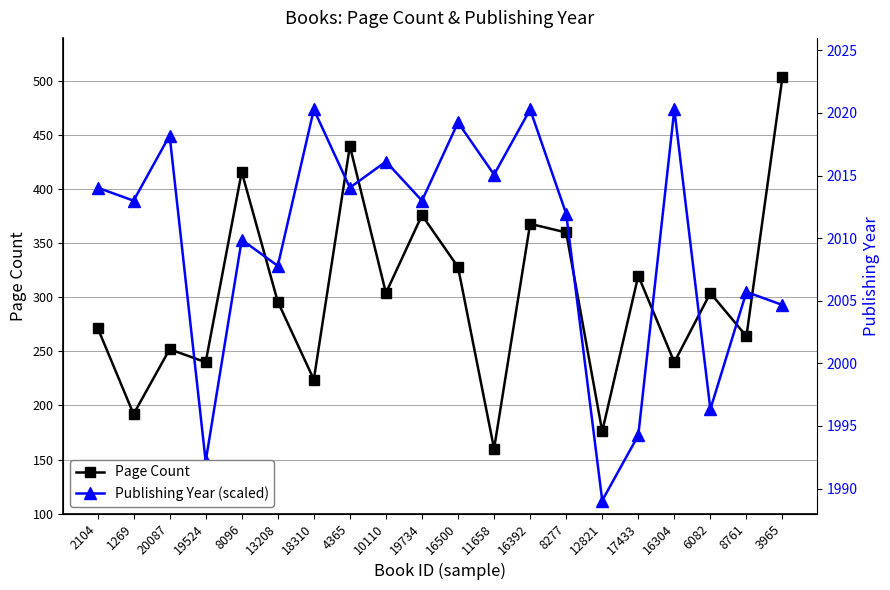

What is the difference between the maximum and second lowest values in the Page Count series?

328.0